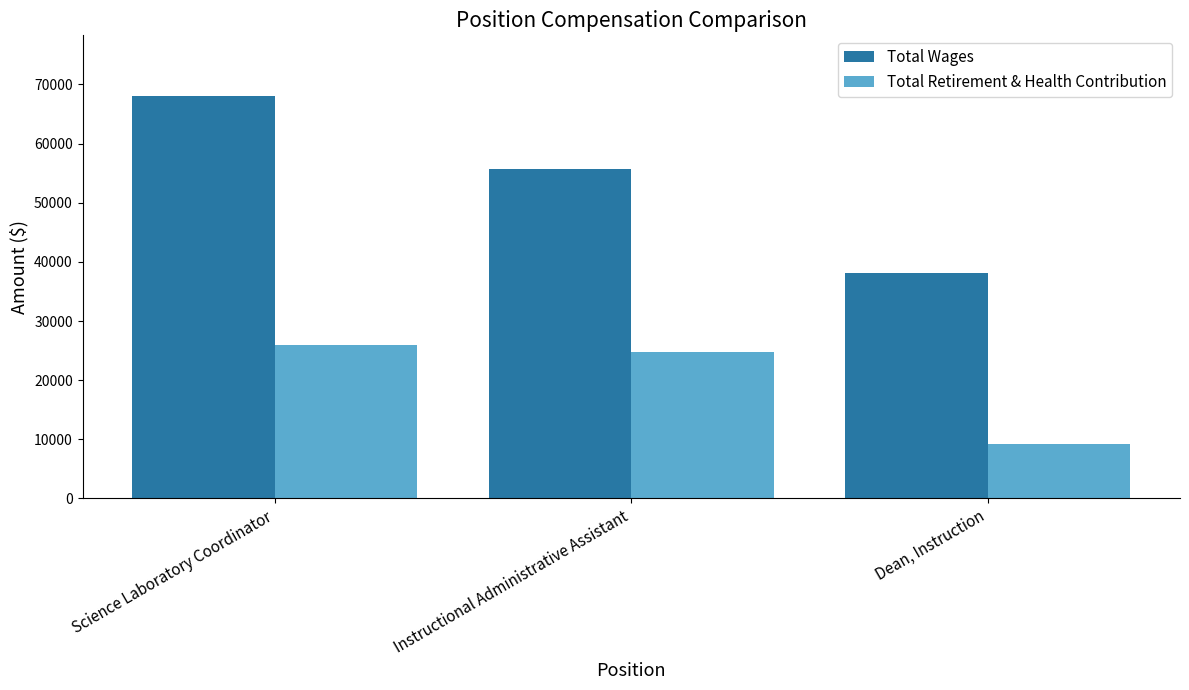

What position from the left is Science Laboratory Coordinator?

1